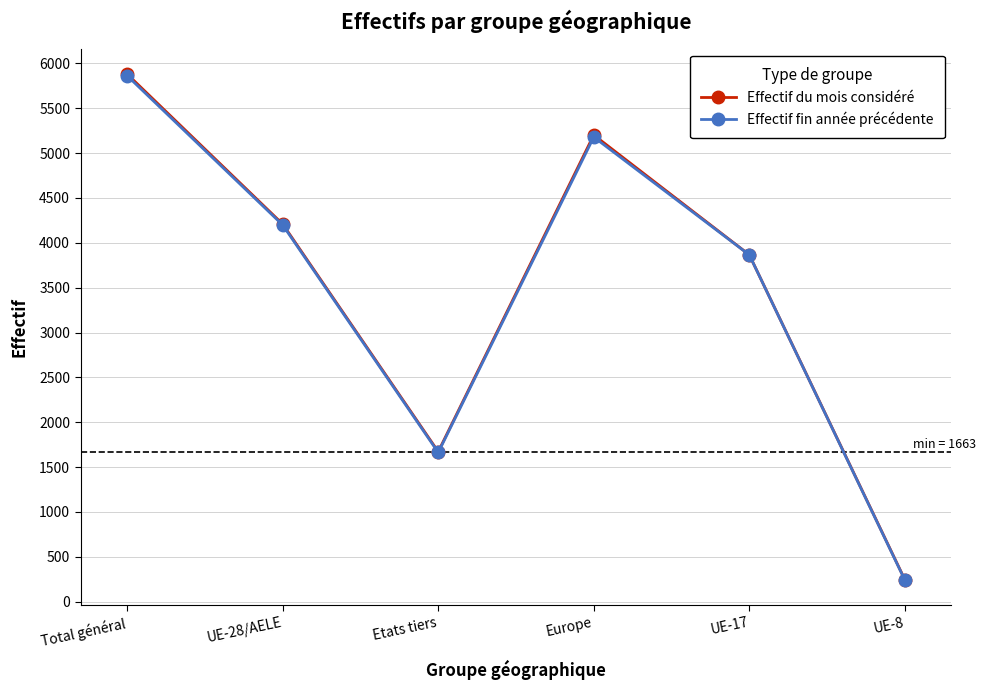

True or false: Effectif du mois considéré has a value of 1084 at UE-28/AELE.

False